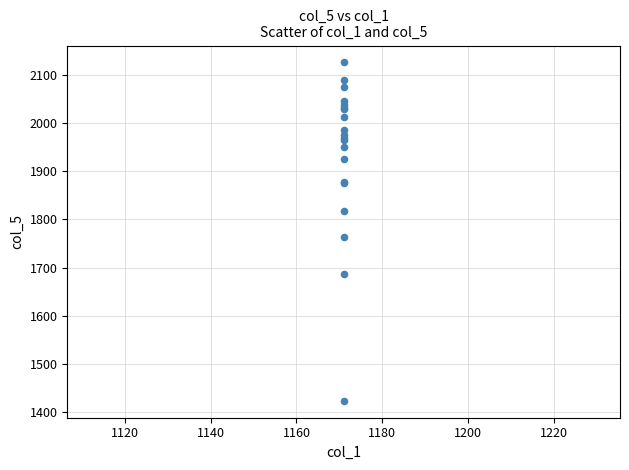

What Y value in the scatter plot is closest to 1774?

1763